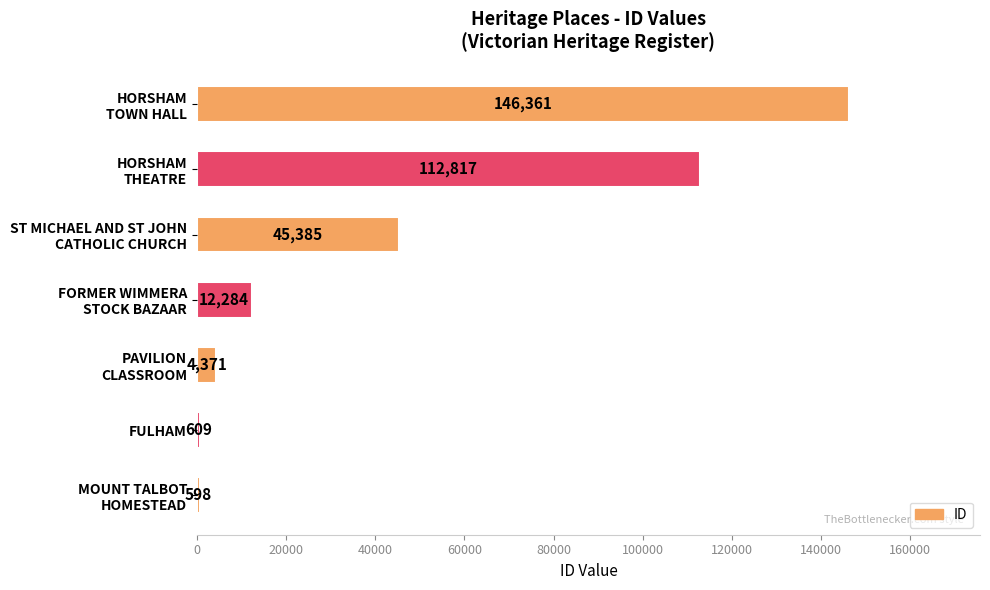

What is the difference between the second highest and minimum values?

112219